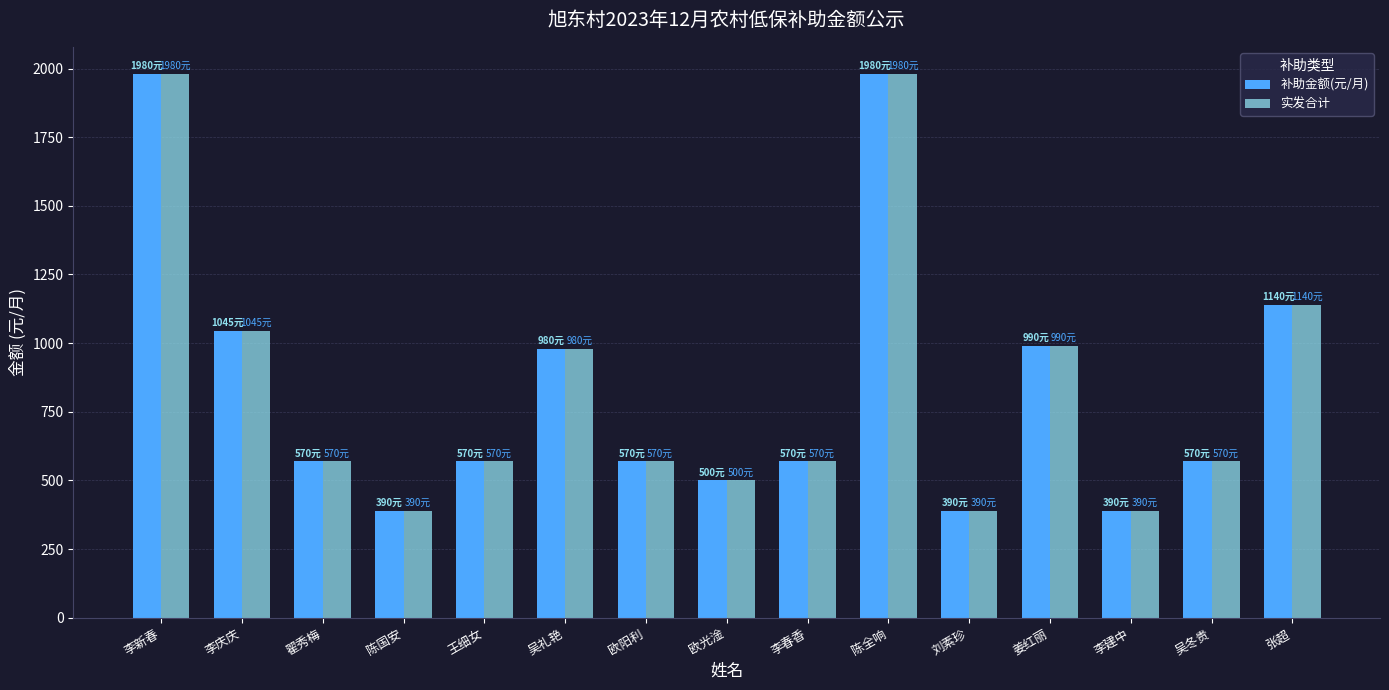

What is the greatest value displayed?

1980